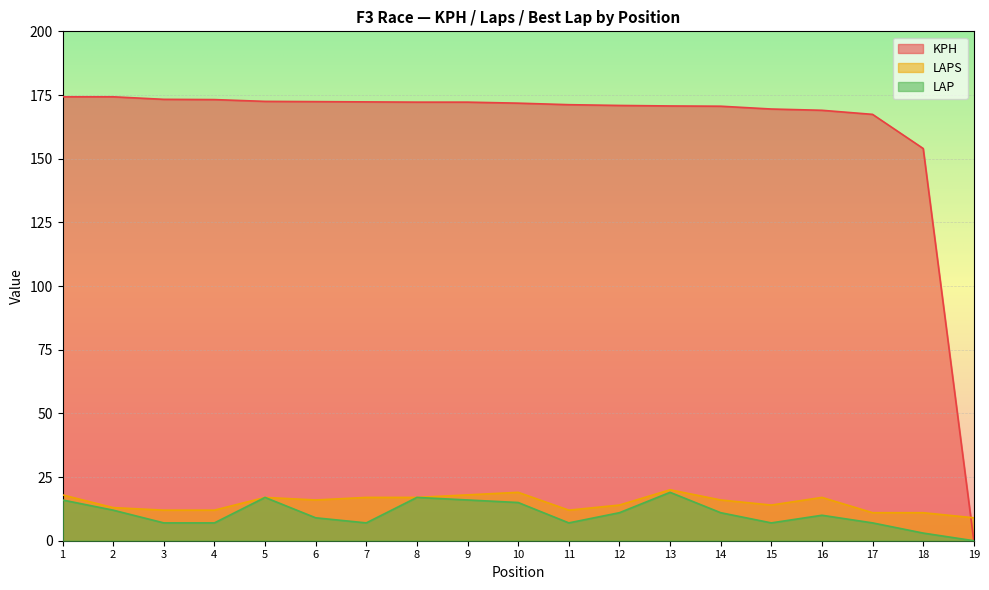

True or false: LAPS and LAP cross at least once.

False